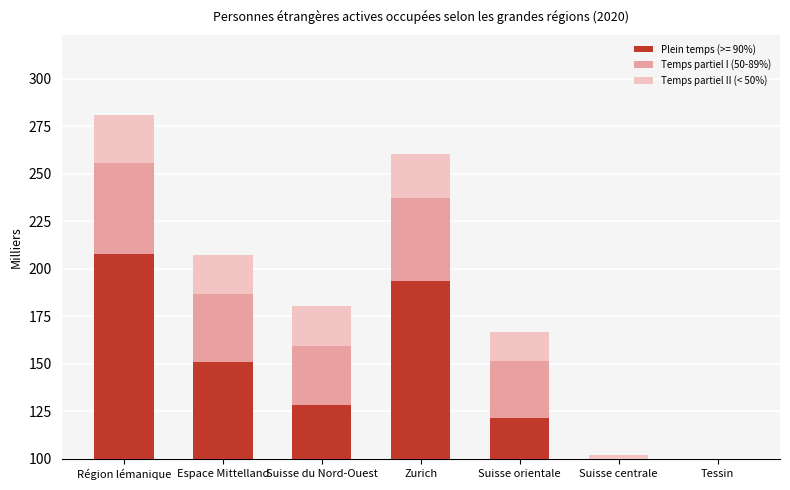

What value does the Temps partiel II (< 50%) series have at Zurich?

23.2